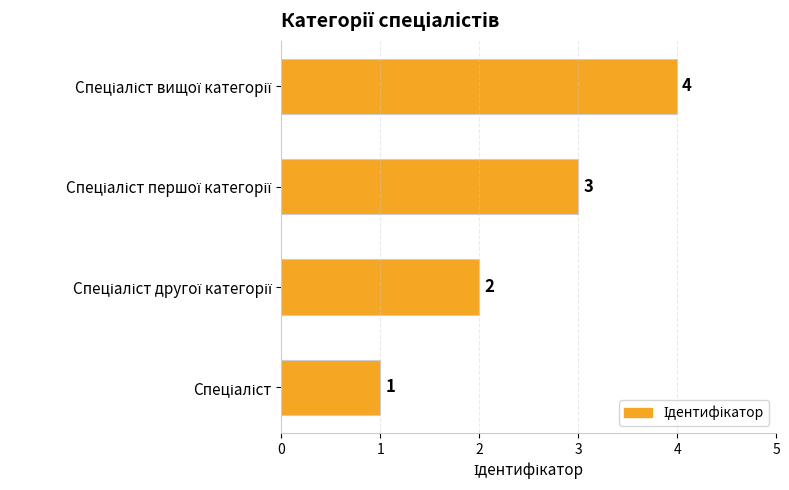

How many values are between 2 and 4?

3